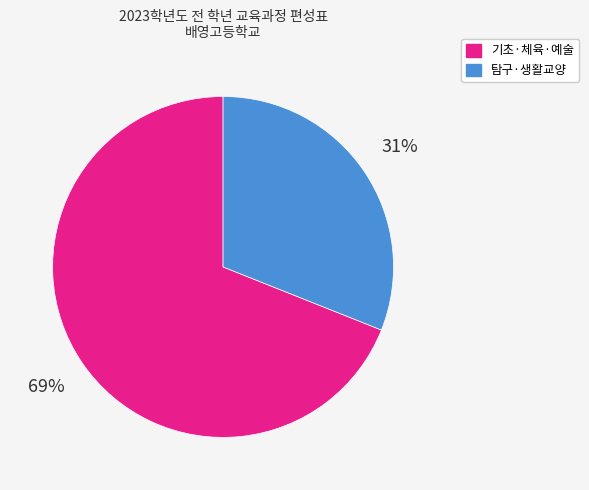

Is there a majority slice in this chart?

Yes